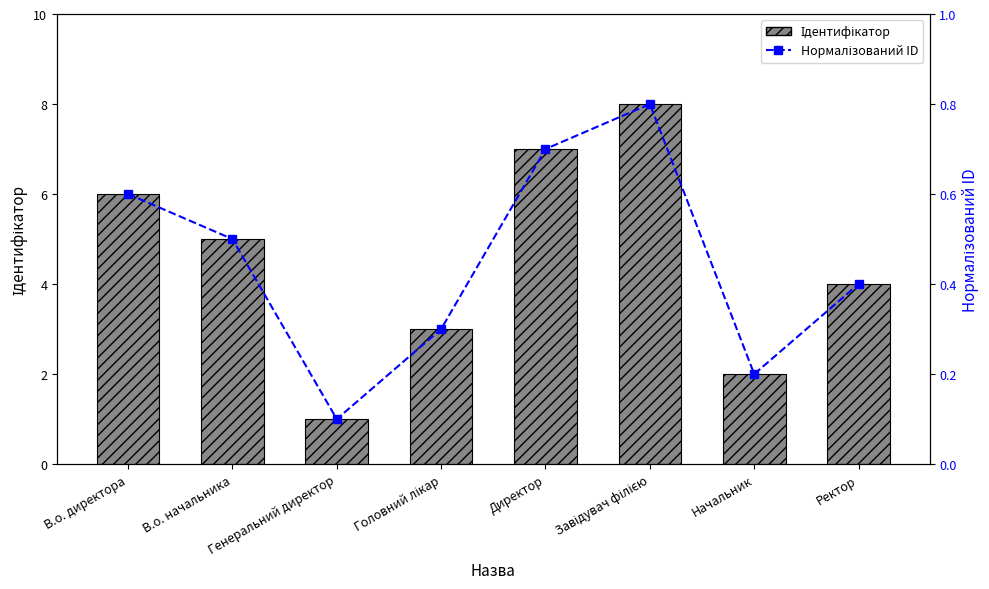

List the series in order of their peak value, lowest first.

Нормалізований ID, Ідентифікатор